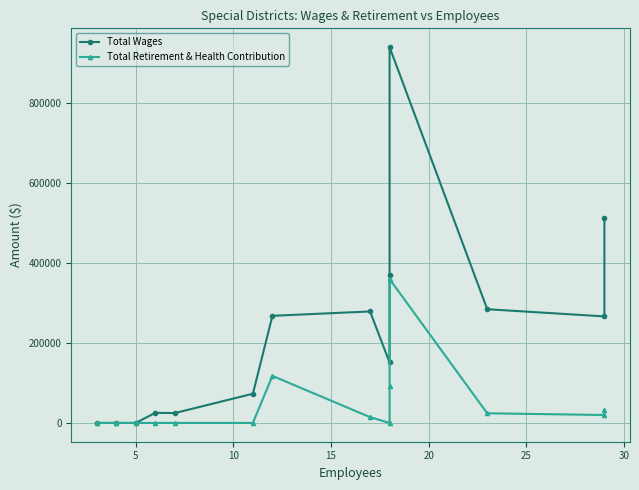

What is the sum of all Total Retirement & Health Contribution values?

660342